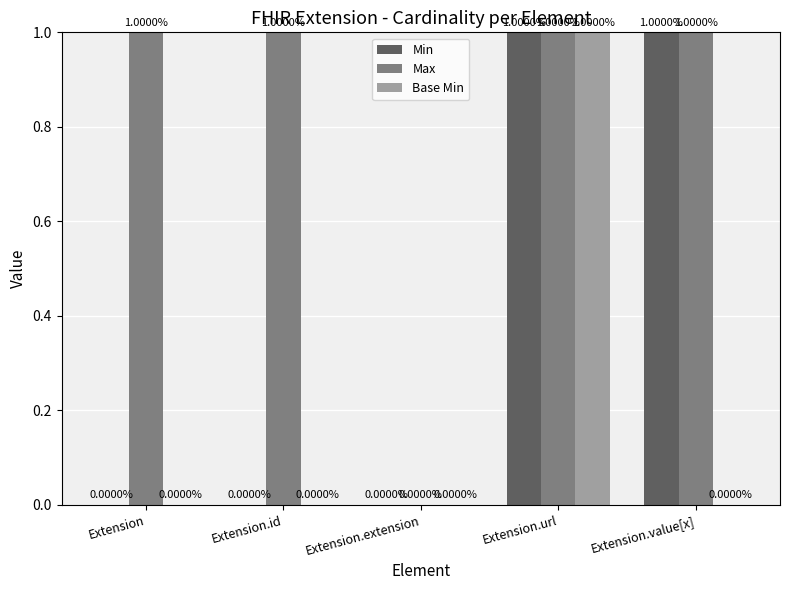

Reading right to left, transcribe all the data shown in this chart.

Min: Extension.value[x]=1	Extension.url=1	Extension.extension=0	Extension.id=0	Extension=0
Max: Extension.value[x]=1	Extension.url=1	Extension.extension=0	Extension.id=1	Extension=1
Base Min: Extension.value[x]=0	Extension.url=1	Extension.extension=0	Extension.id=0	Extension=0